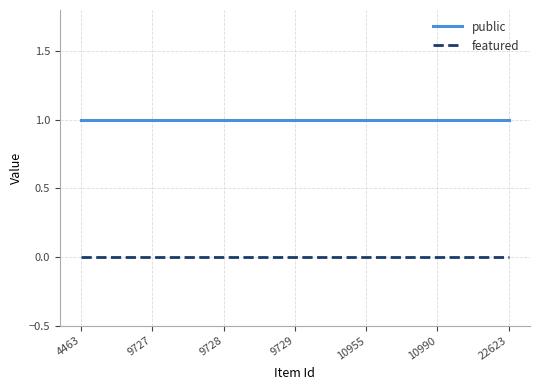

True or false: public and featured intersect in this chart.

False